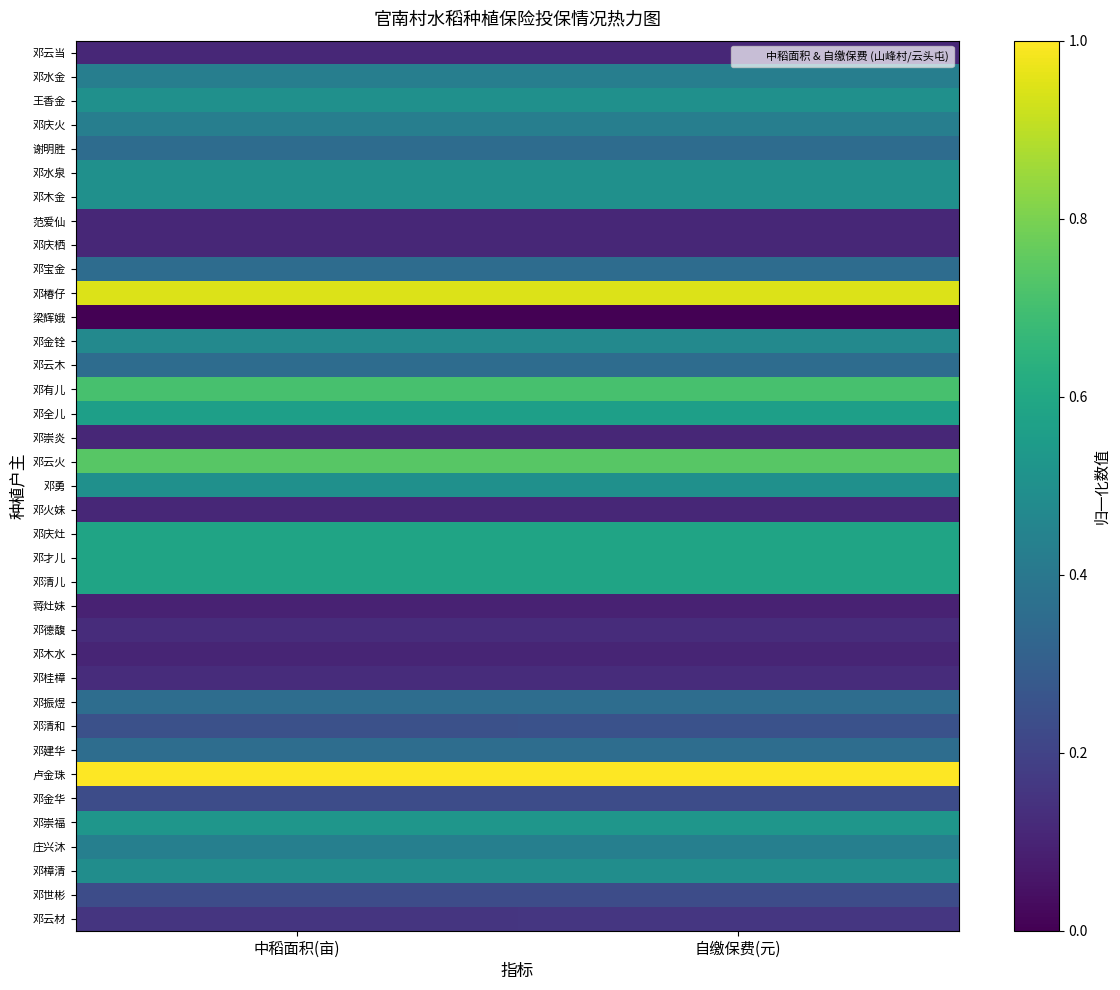

What is the total value across all series at 自缴保费(元)?

14.1